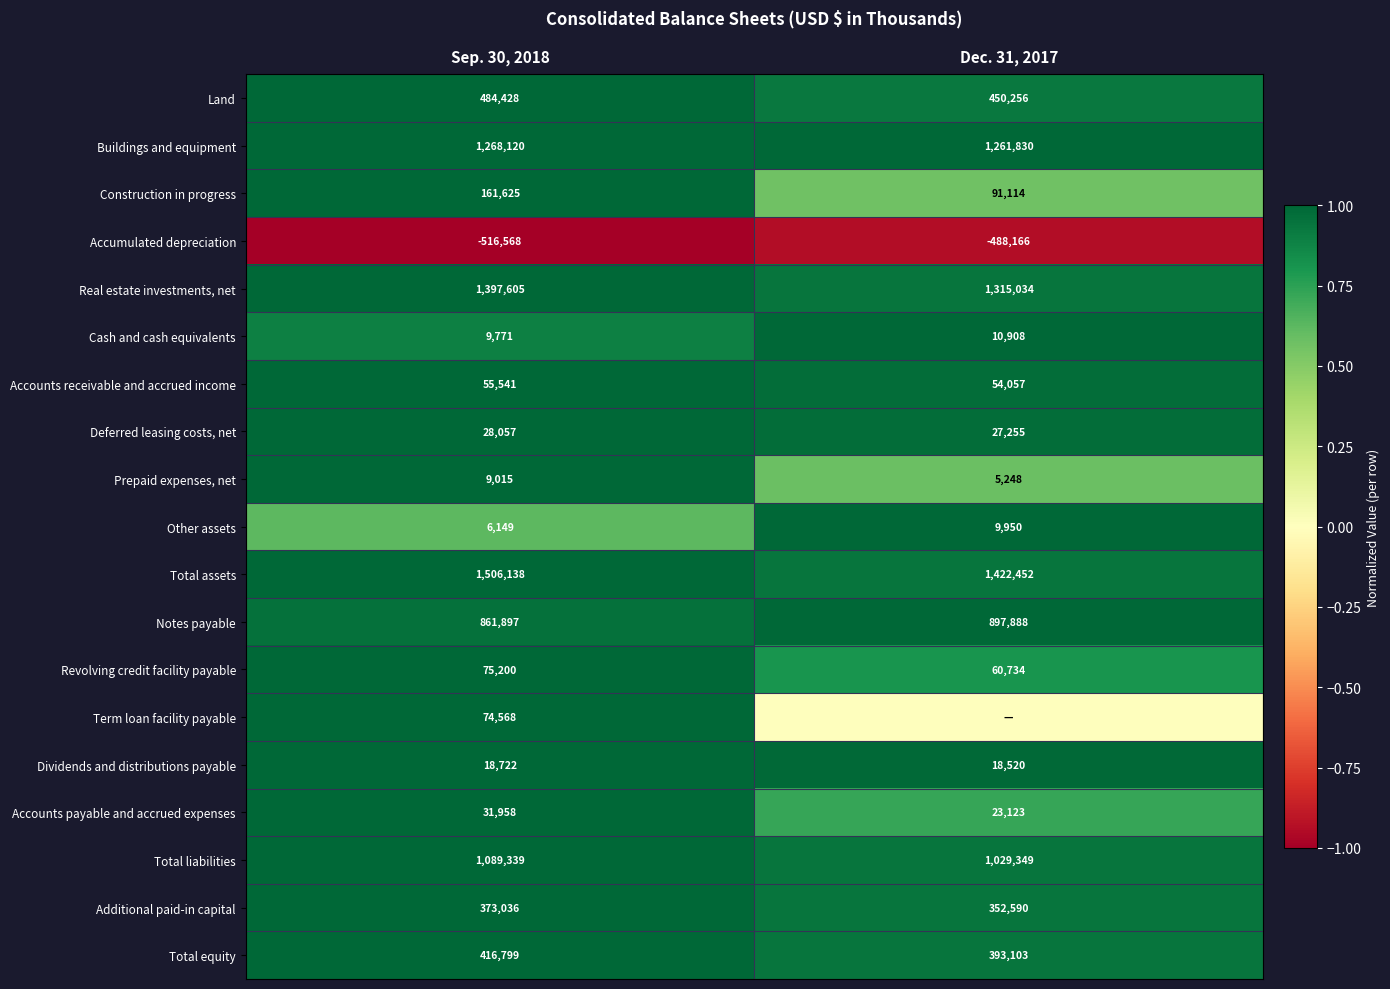

Which has a higher value, Sep. 30, 2018 or Dec. 31, 2017?

Sep. 30, 2018